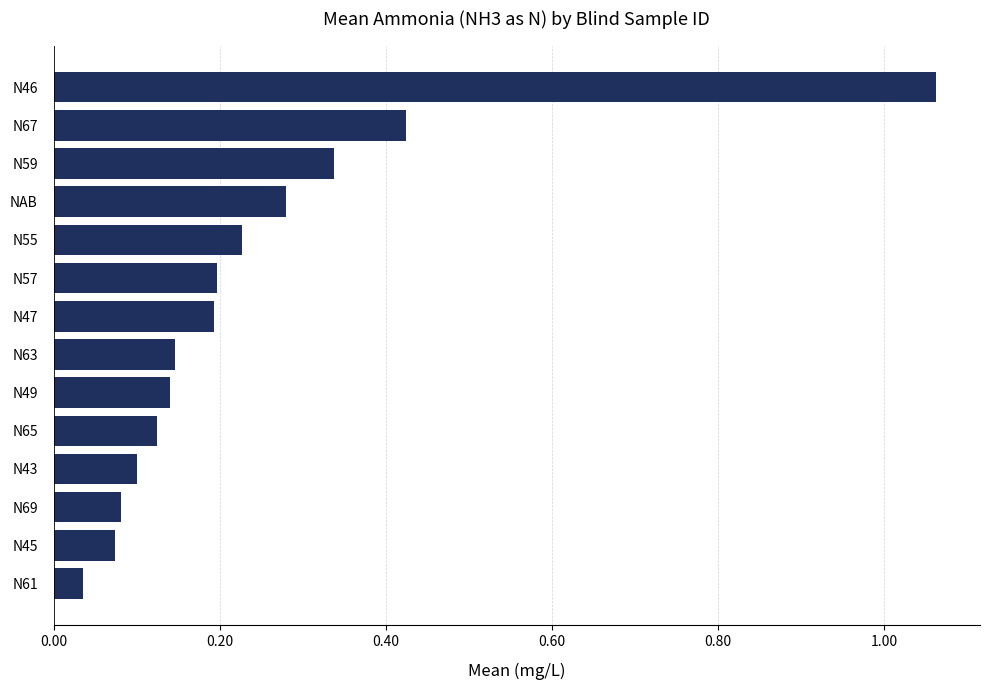

The value at N63 is 0.2. True or false?

False